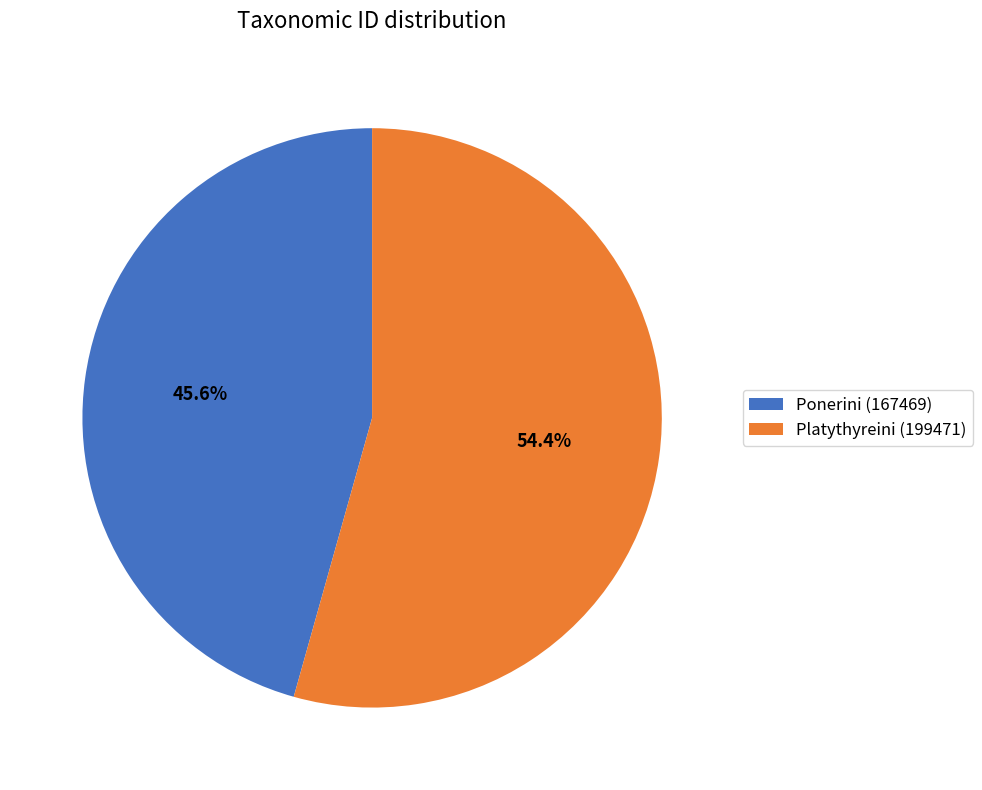

To the nearest percent, what is the combined percentage of Platythyreini (199471) and Ponerini (167469)?

100%